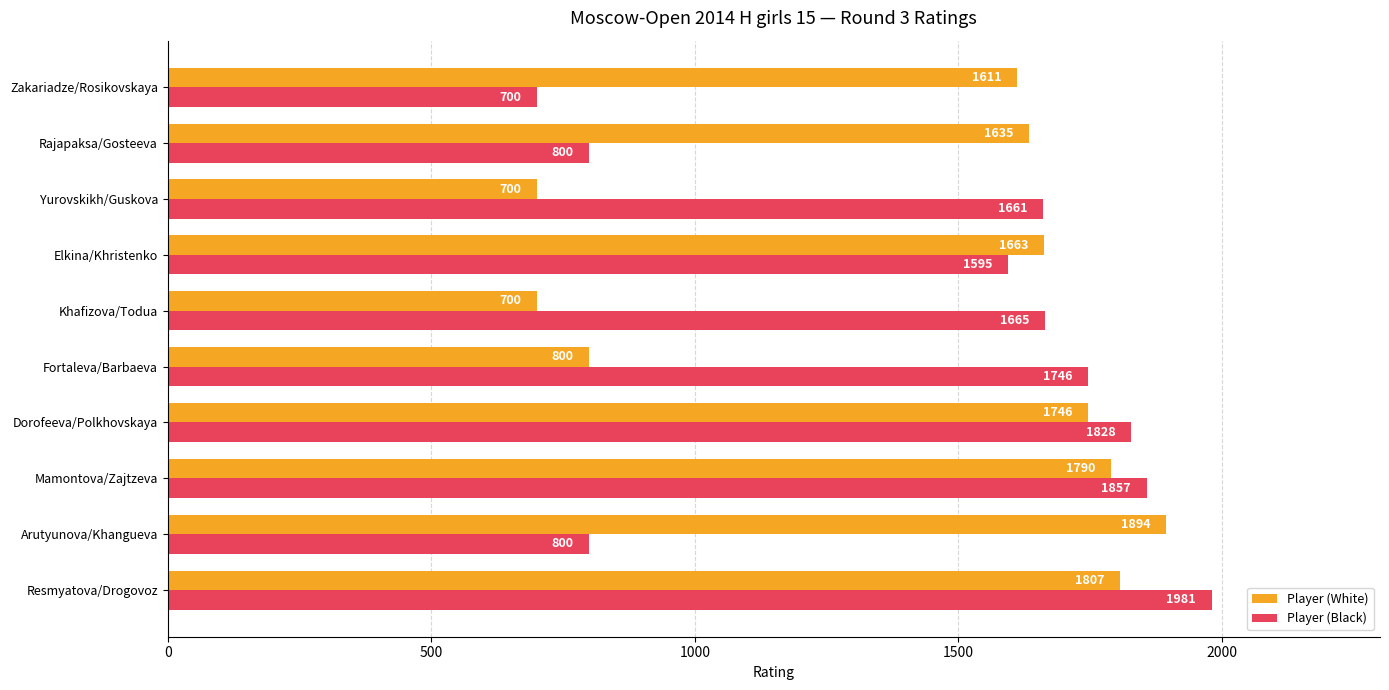

List the series in order of their peak value, lowest first.

Player (White), Player (Black)